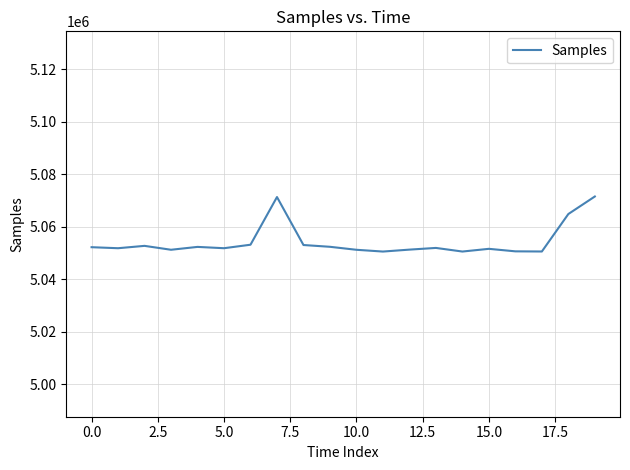

What is the difference between the maximum and minimum values?

20961